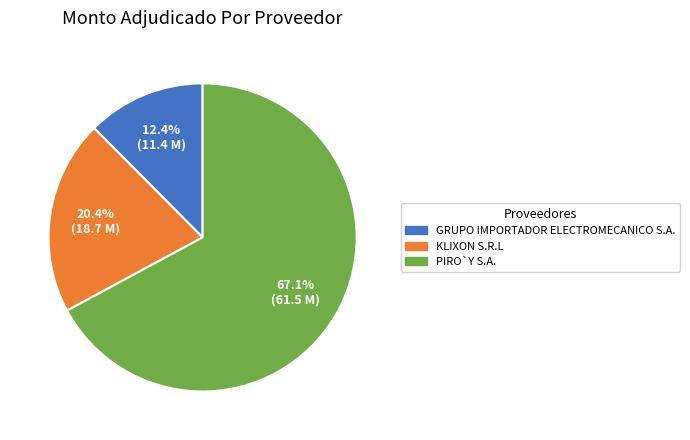

Which slice represents more than half of the pie?

PIRO`Y S.A.